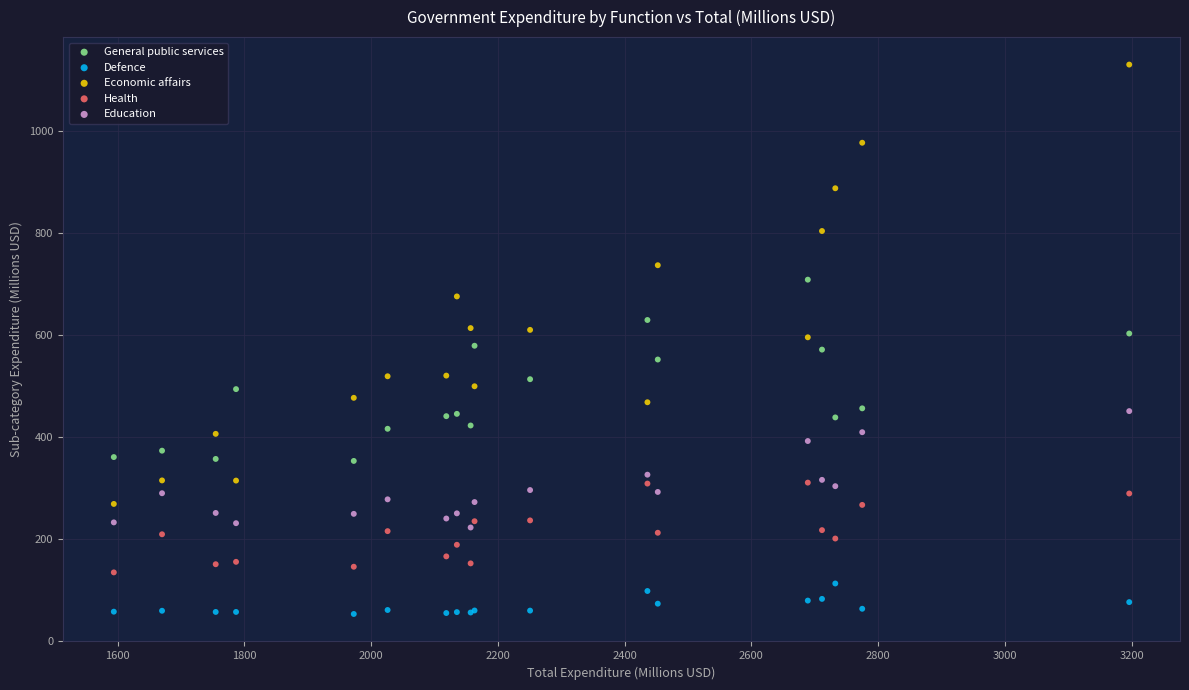

Which series reaches the minimum Y coordinate?

Defence